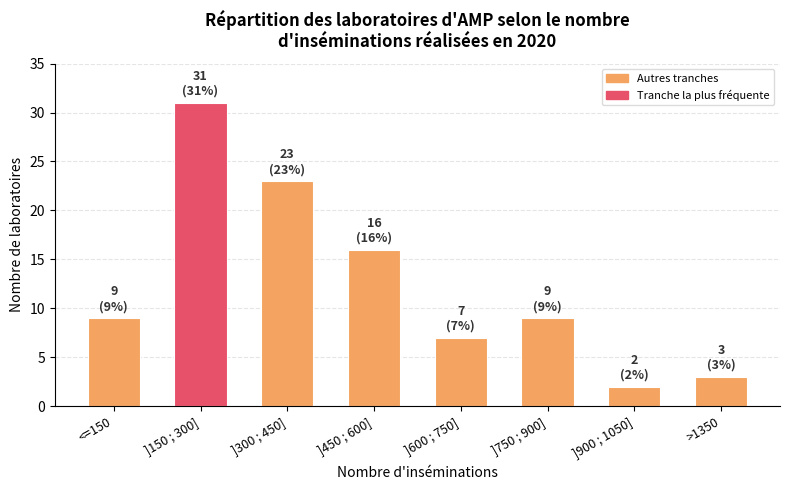

What is the label of the 7th bar from the left?

]900 ; 1050]